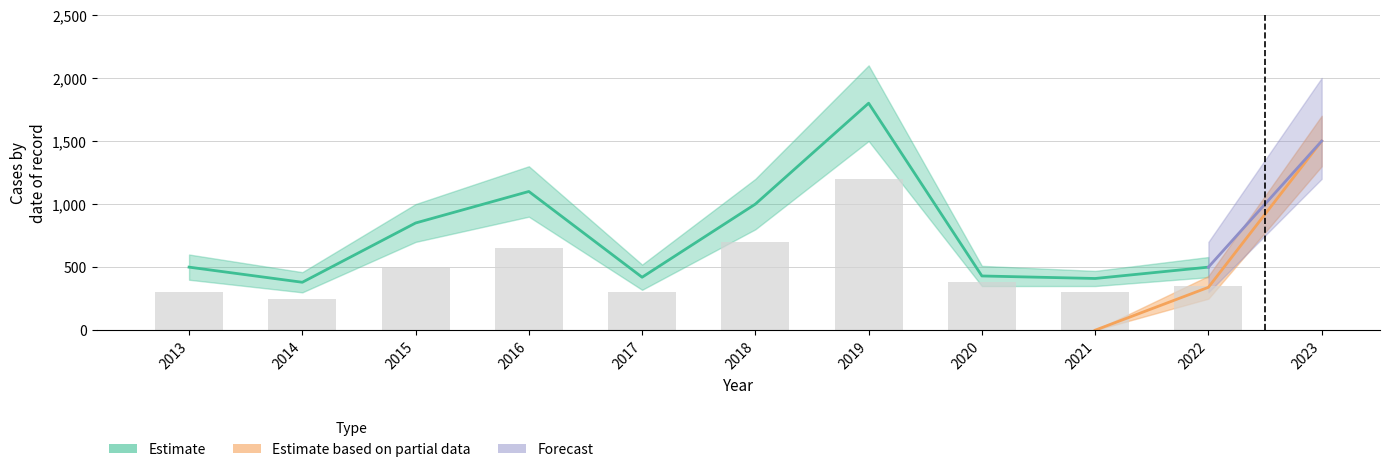

List the series in order of their peak value, lowest first.

Estimate based on partial data, Forecast, Estimate